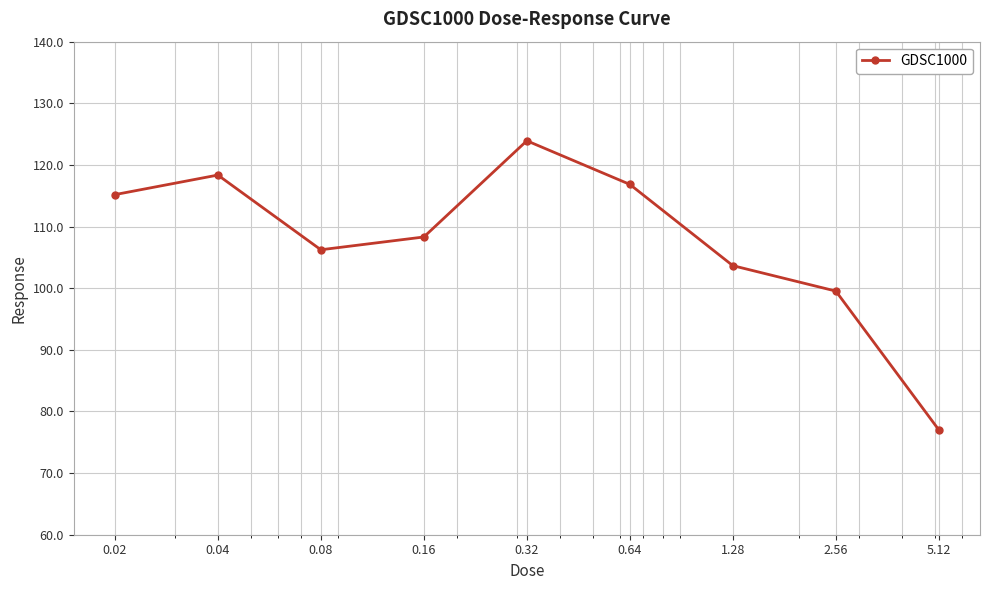

How many points are lower than both their immediate neighbors (excluding endpoints)?

1